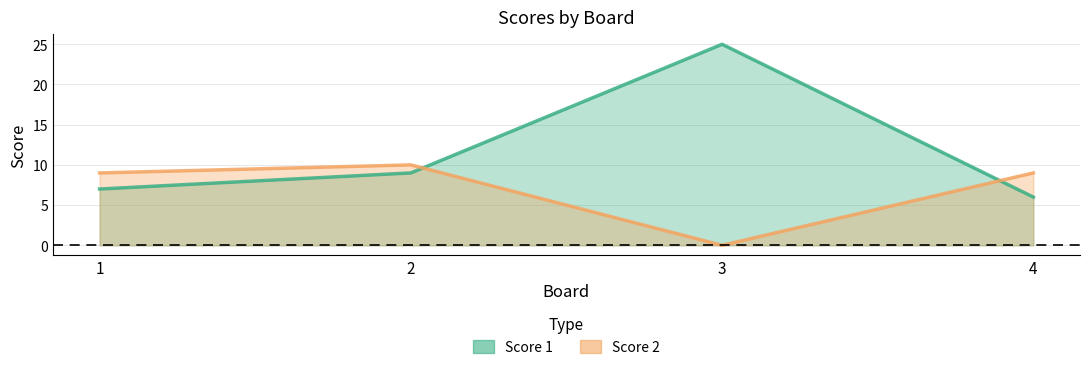

Where does the Score 1 series first go above 9?

3